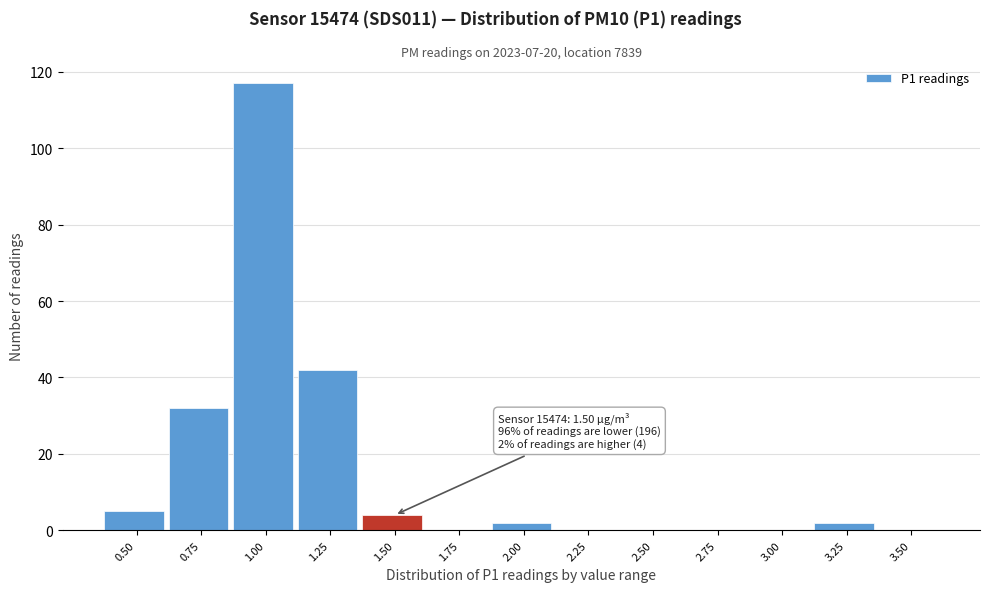

Reading right to left, extract all data points from this chart.

3.50=0	3.25=2	3.00=0	2.75=0	2.50=0	2.25=0	2.00=2	1.75=0	1.50=4	1.25=42	1.00=117	0.75=32	0.50=5